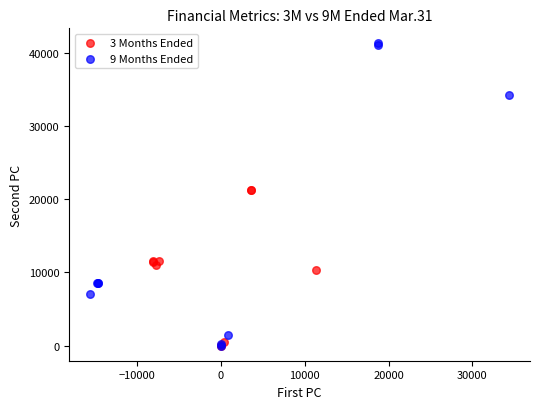

Which series has the widest spread of Y values?

9 Months Ended